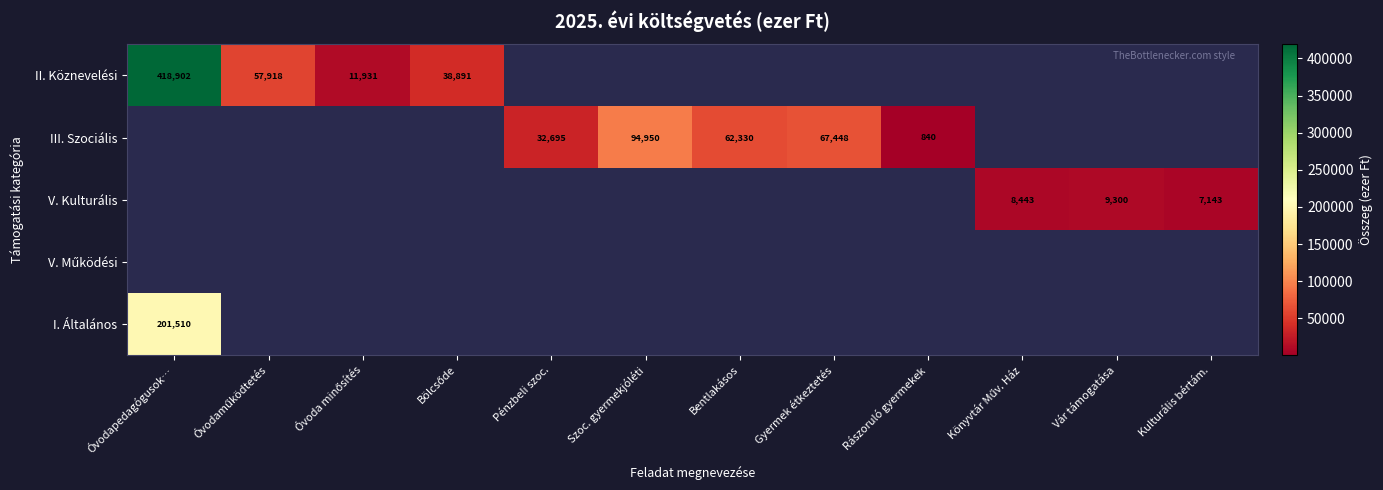

Is it true that III. Szociális equals 840.0 at Rászoruló gyermekek?

True